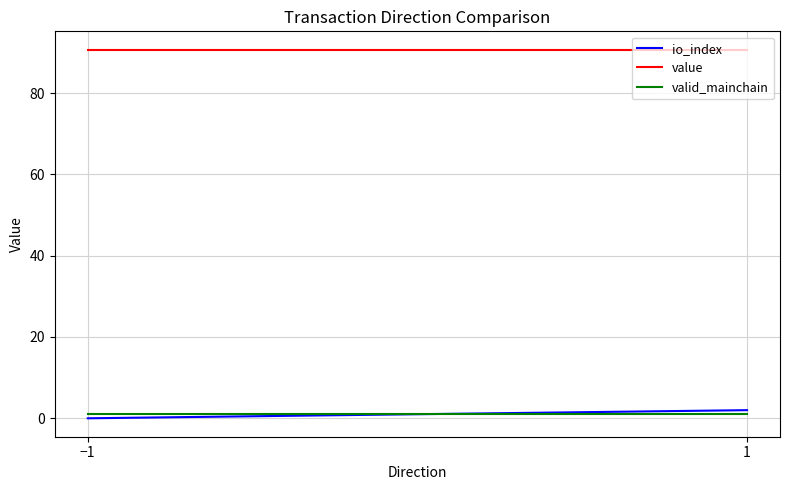

What is the label of the 2nd point from the left?

1